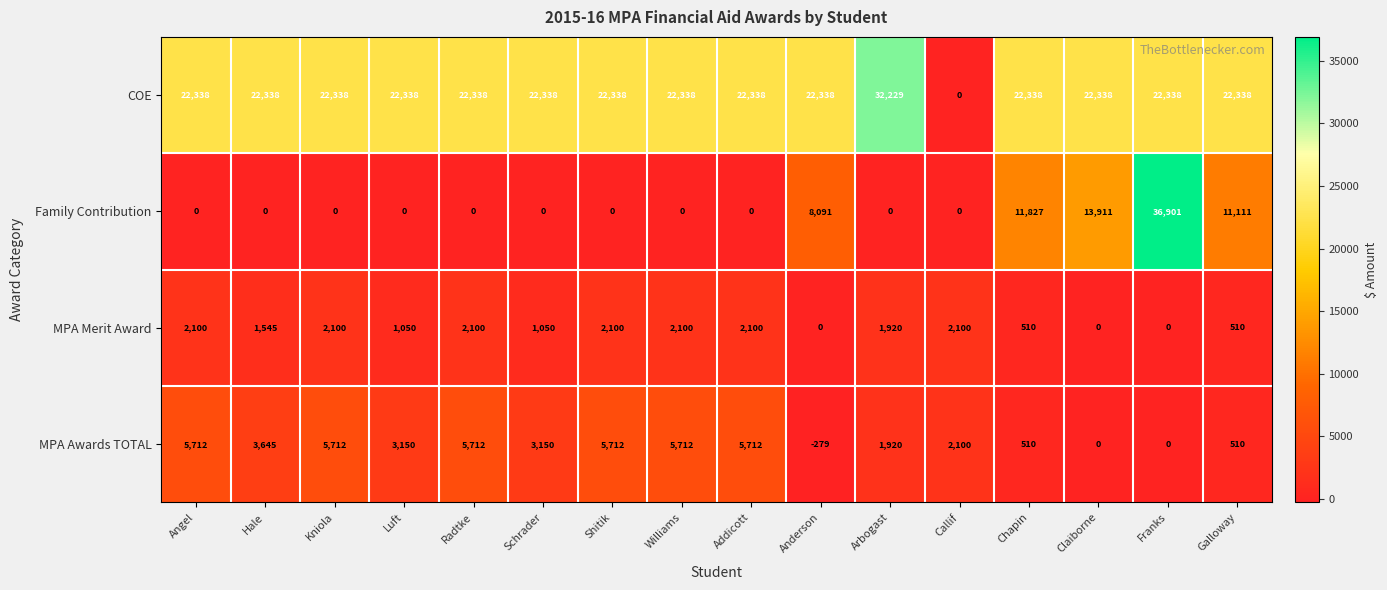

Between Shitik and Galloway, which series saw the biggest shift?

Family Contribution